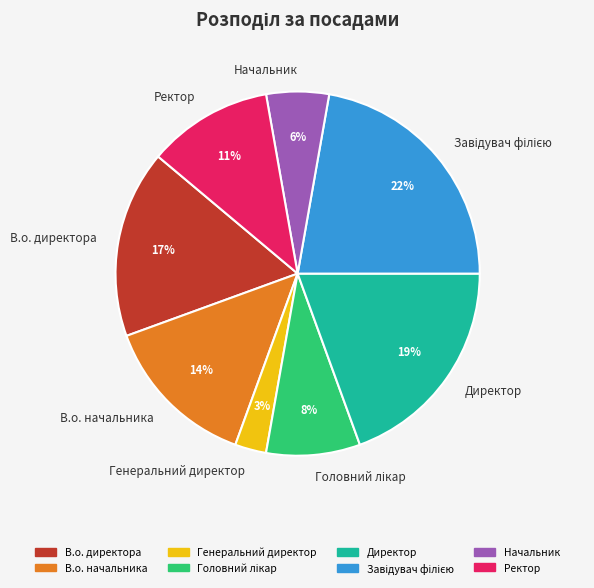

Is there any slice that represents more than half of the pie?

No